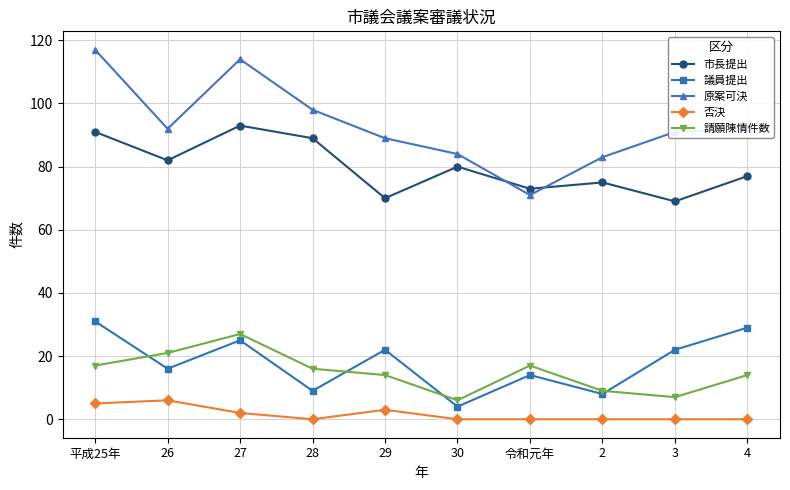

What is the minimum value for 請願陳情件数?

6